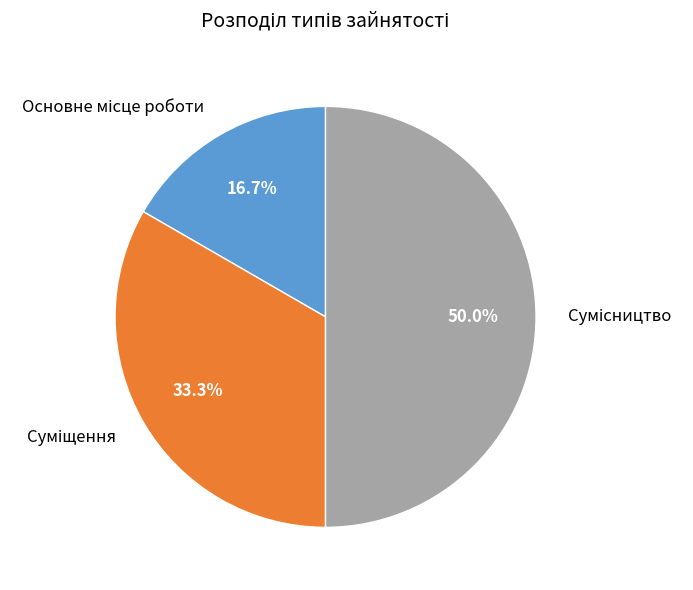

What percentage is the Суміщення slice, to the nearest percent?

33%